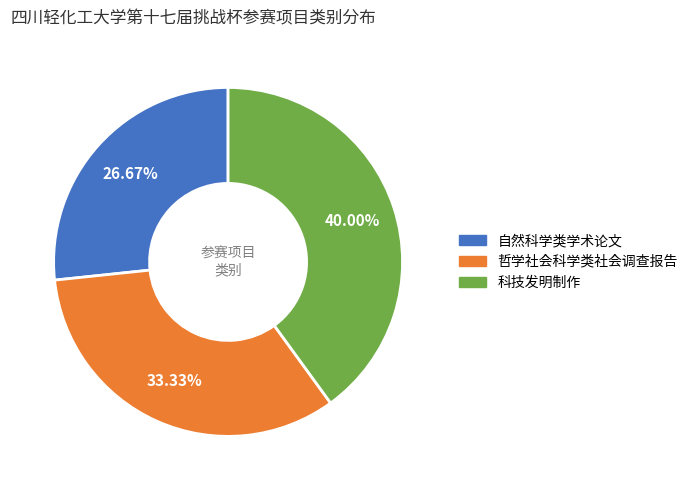

To the nearest percent, what is the difference between the 哲学社会科学类社会调查报告 and 科技发明制作 slice percentages?

7%